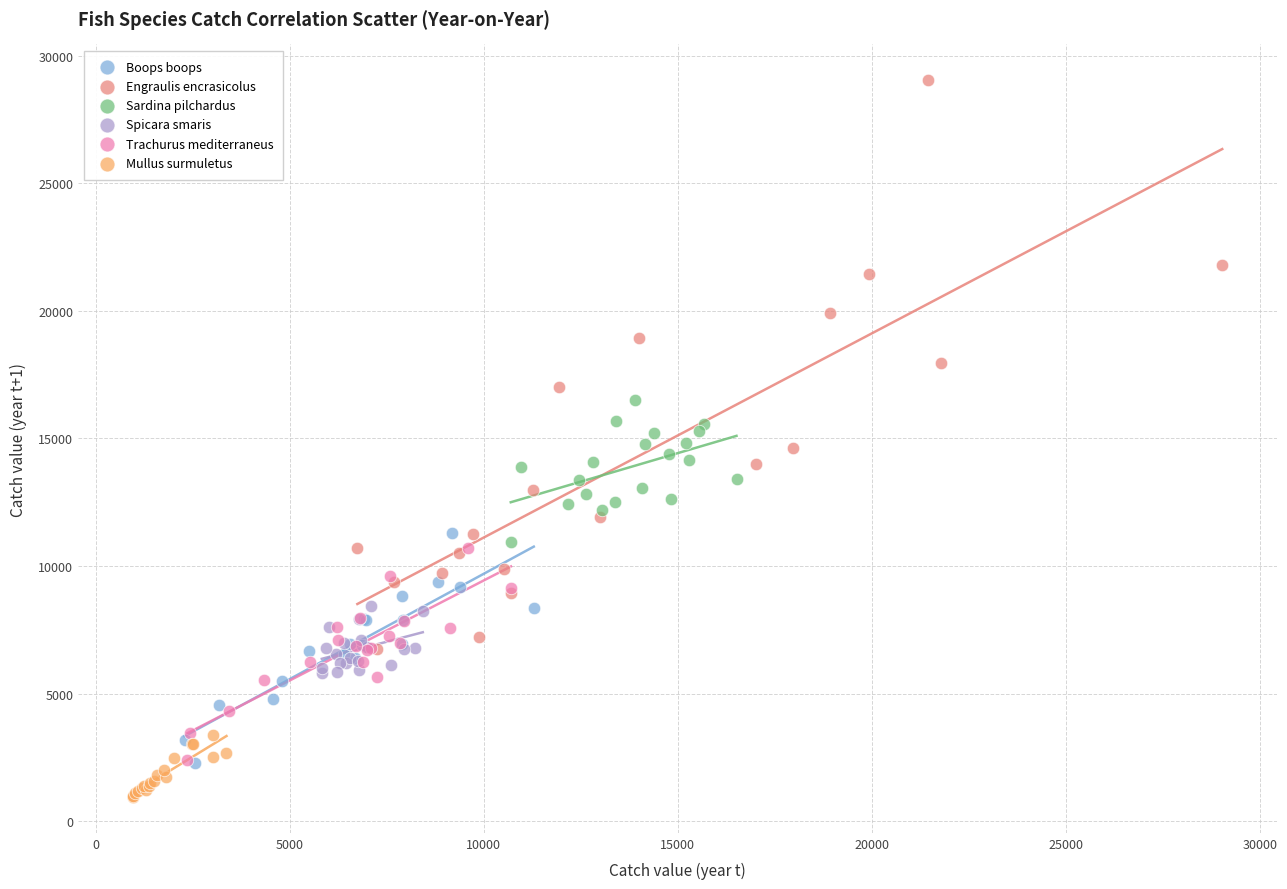

Which series has the widest spread of Y values?

Engraulis encrasicolus